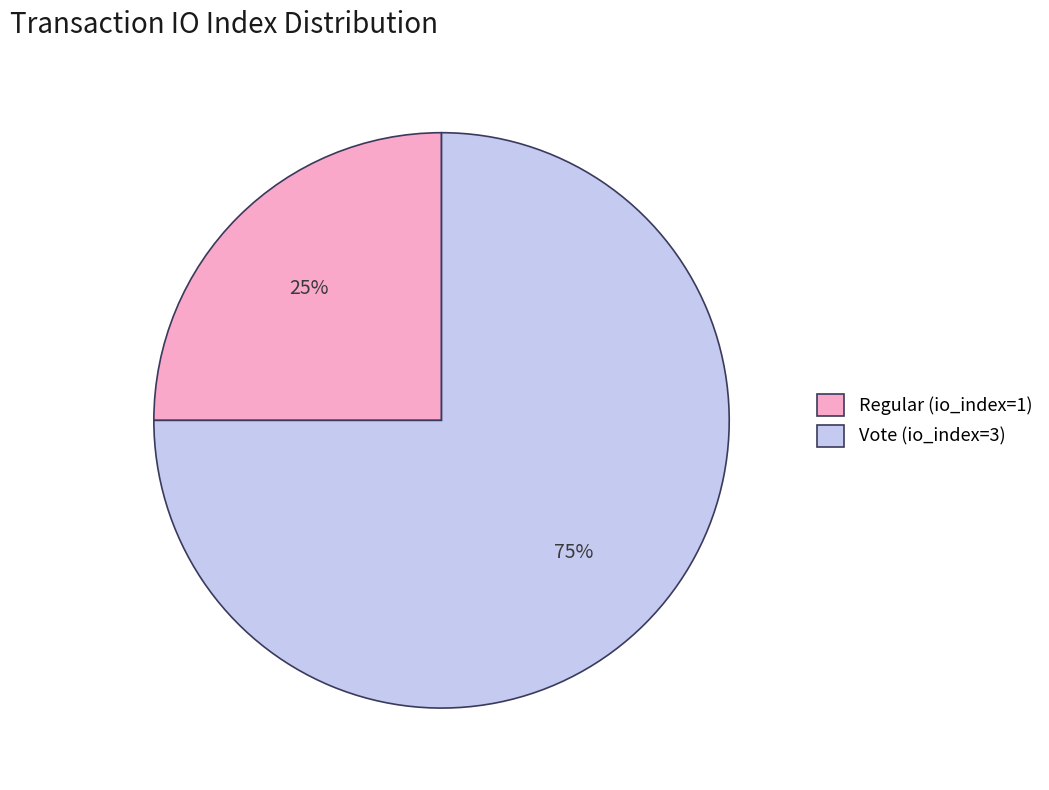

To the nearest percent, what is the average slice percentage?

50%